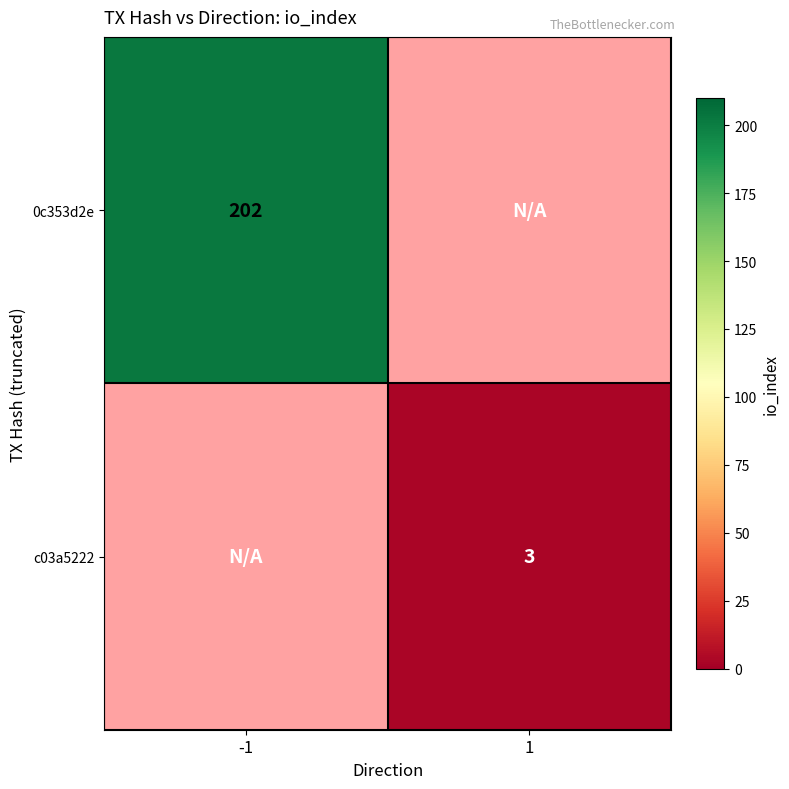

The value of 0c353d2e at -1 is 282.2. True or false?

False